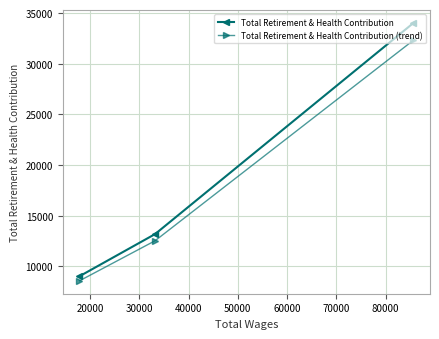

What is the value of the Total Retirement & Health Contribution point at the 2nd from the left?

13182.0